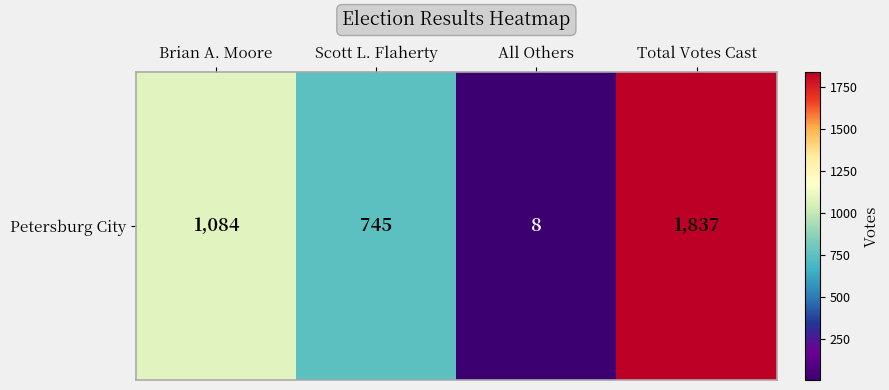

What is the approximate value at Brian A. Moore, to the nearest 50?

1100